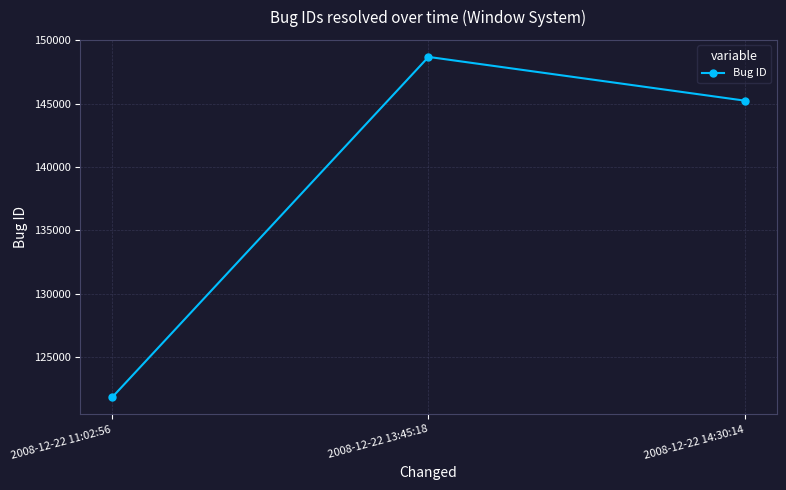

List the labels in order of value, smallest first.

2008-12-22 11:02:56, 2008-12-22 14:30:14, 2008-12-22 13:45:18